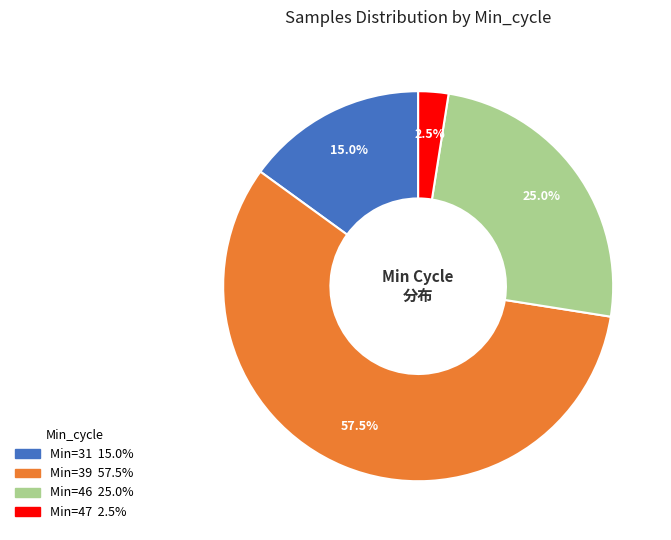

Is there any slice that represents more than half of the pie?

Yes